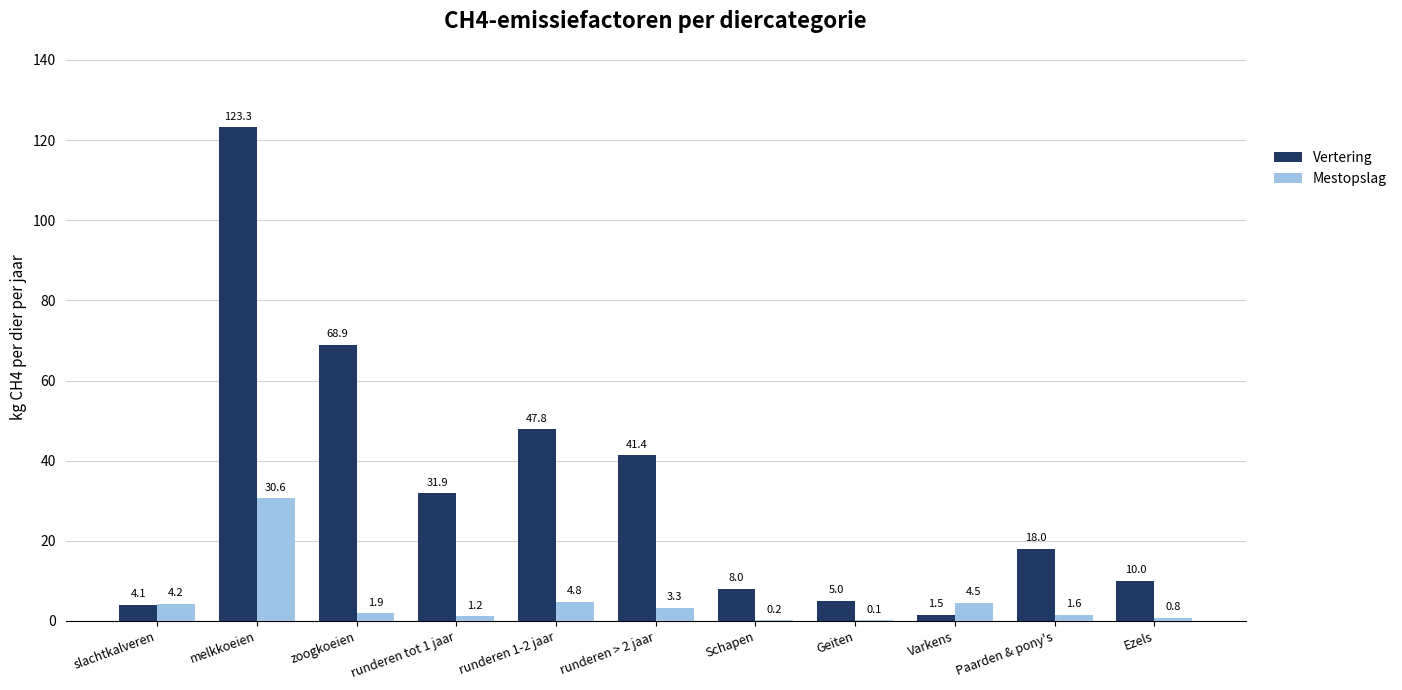

Which series changed the most between Geiten and Varkens?

Mestopslag